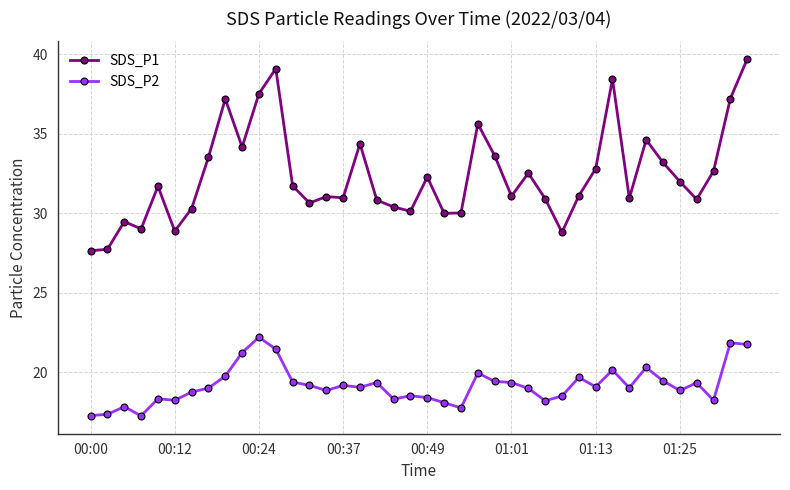

How many data points does each series have?

40